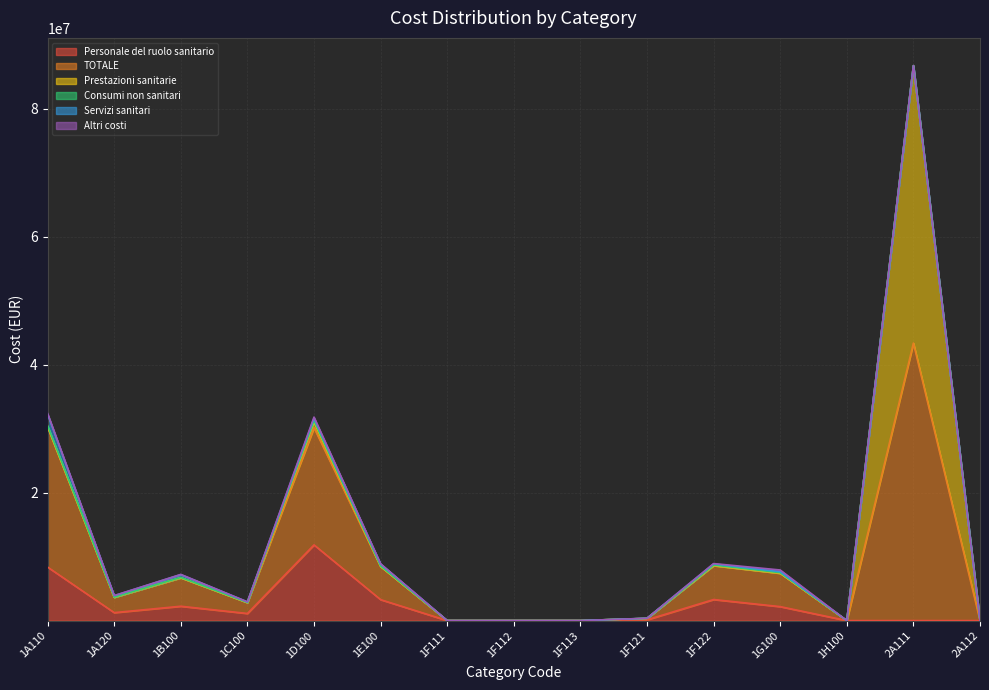

At which label does Prestazioni sanitarie reach its minimum?

1F111